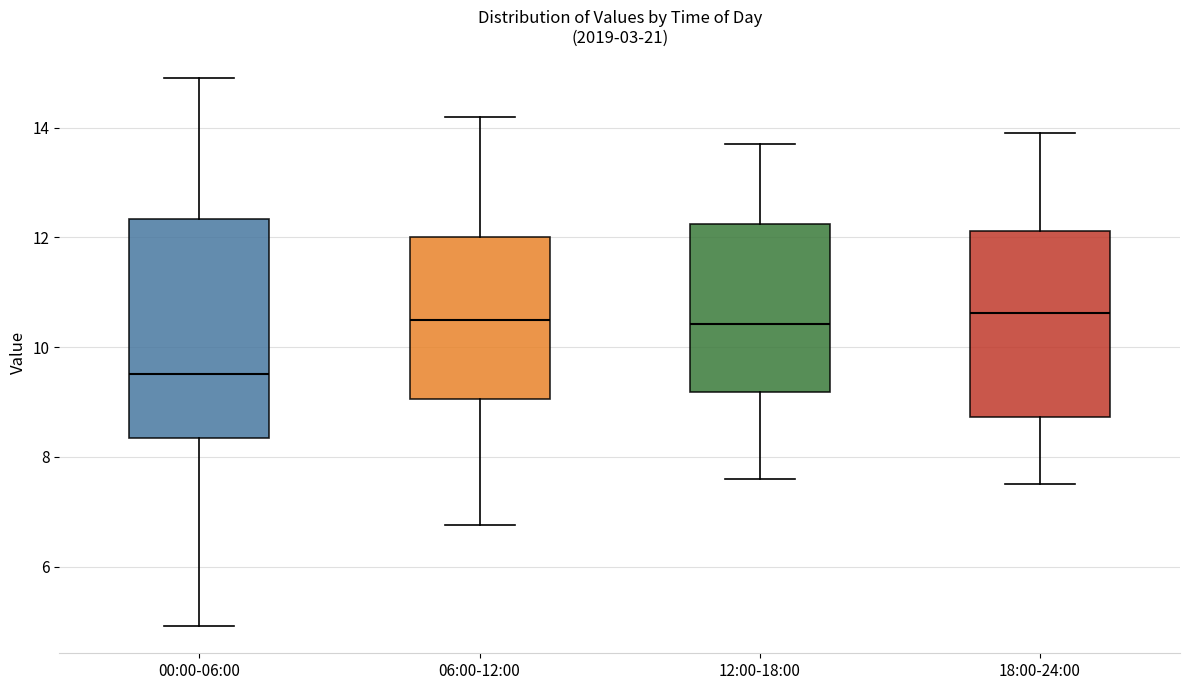

Reading left to right, transcribe this box plot: for each box, give where its median line is, the range the box spans, and where its two whiskers end, as read against the y-axis. The values are not printed on the chart, so give them approximately, as read against the axis.

00:00-06:00: median 9.6, box 8.4 to 12.4, whiskers 5.0 to 15.0
06:00-12:00: median 10.6, box 9.0 to 12.0, whiskers 6.8 to 14.2
12:00-18:00: median 10.4, box 9.2 to 12.2, whiskers 7.6 to 13.8
18:00-24:00: median 10.6, box 8.8 to 12.2, whiskers 7.6 to 14.0